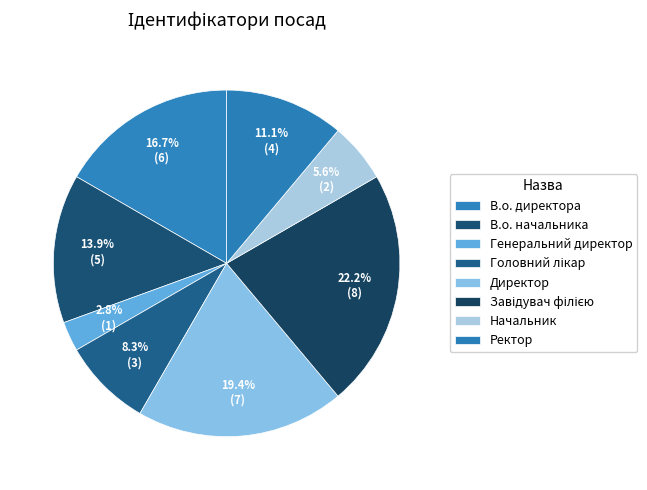

To the nearest percent, what is the average slice percentage?

12%